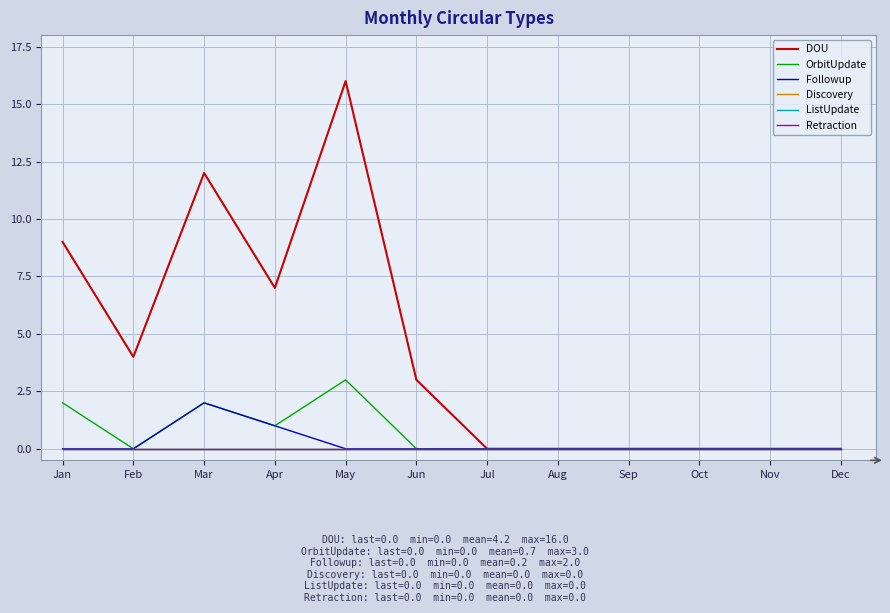

The value of ListUpdate at Sep is 0. True or false?

True